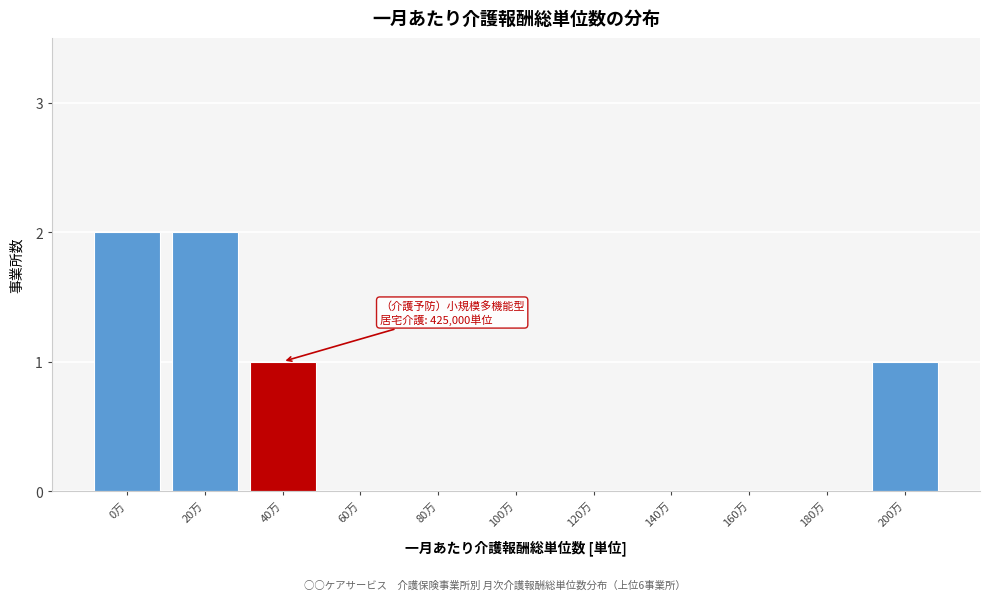

Reading right to left, what are all the values shown in this chart?

200万=1	180万=0	160万=0	140万=0	120万=0	100万=0	80万=0	60万=0	40万=1	20万=2	0万=2